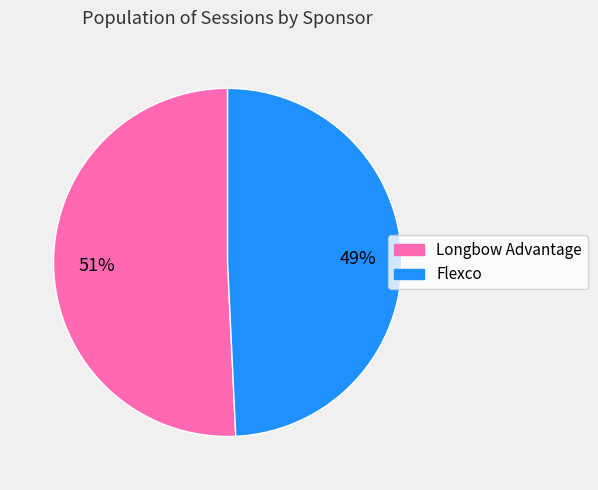

Which has a higher value, Flexco or Longbow Advantage?

Longbow Advantage